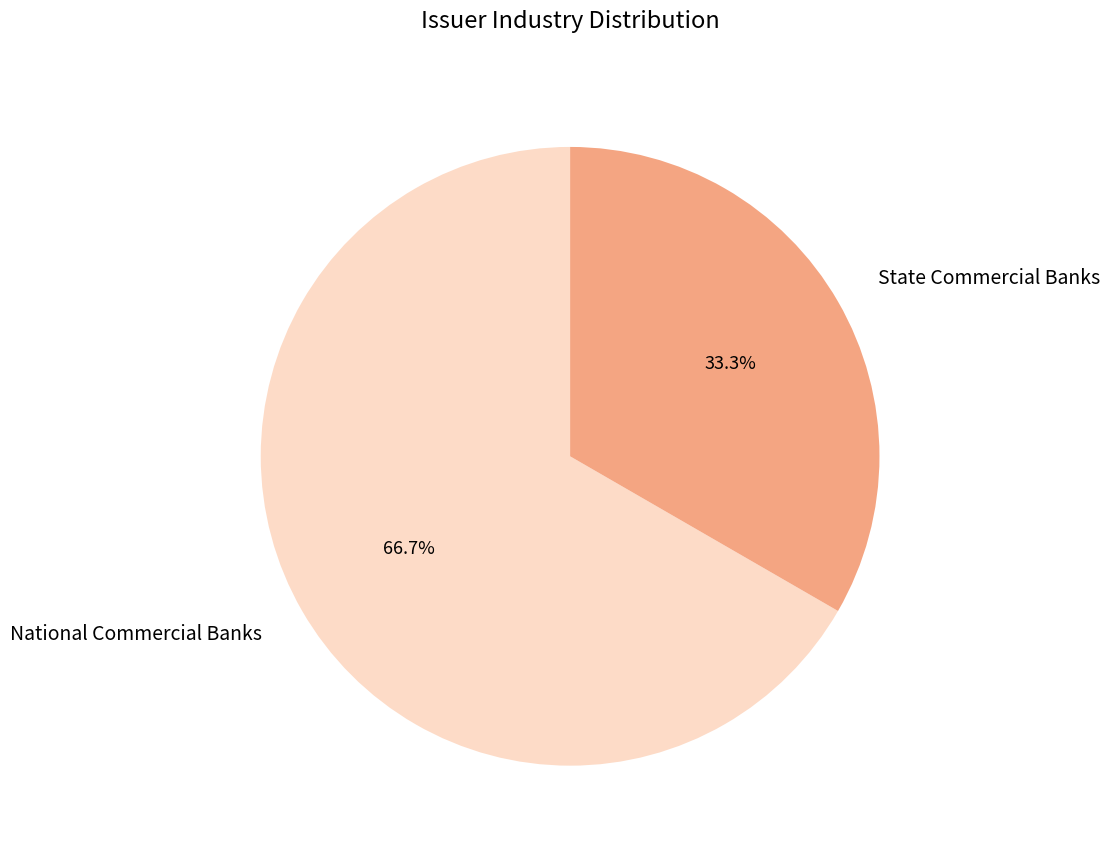

Rank the categories by value from highest to lowest.

National Commercial Banks, State Commercial Banks